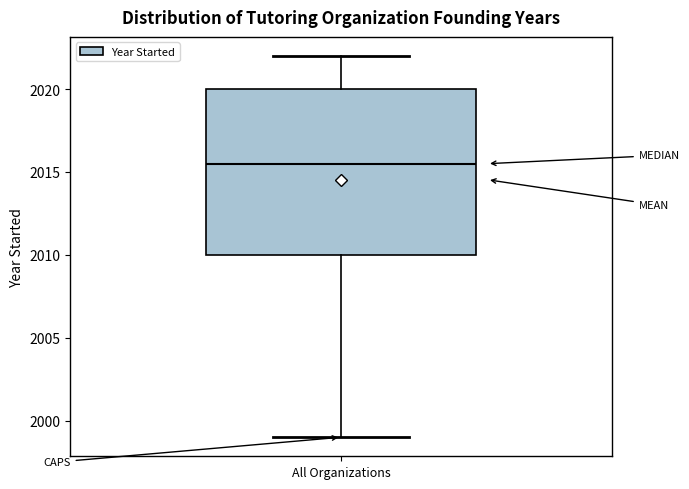

Transcribe this box plot: give where the median line is, the range the box spans, and where the two whiskers end, as read against the y-axis. The values are not printed on the chart, so give them approximately, as read against the axis.

median 2015.5, box 2010.0 to 2020.0, whiskers 1999.0 to 2022.0